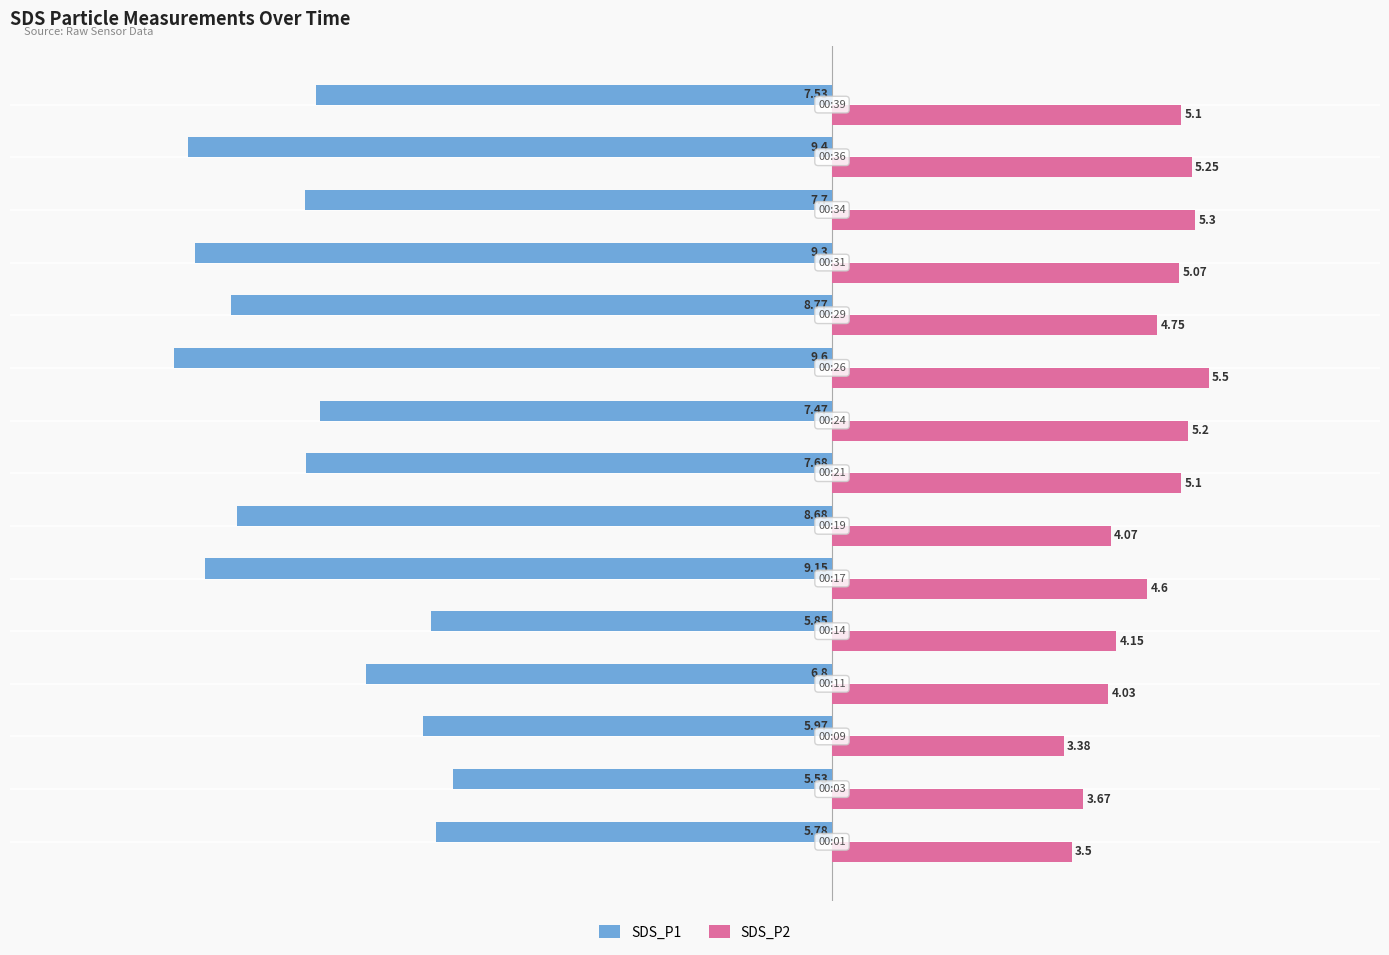

Which series has the widest spread of values?

SDS_P1